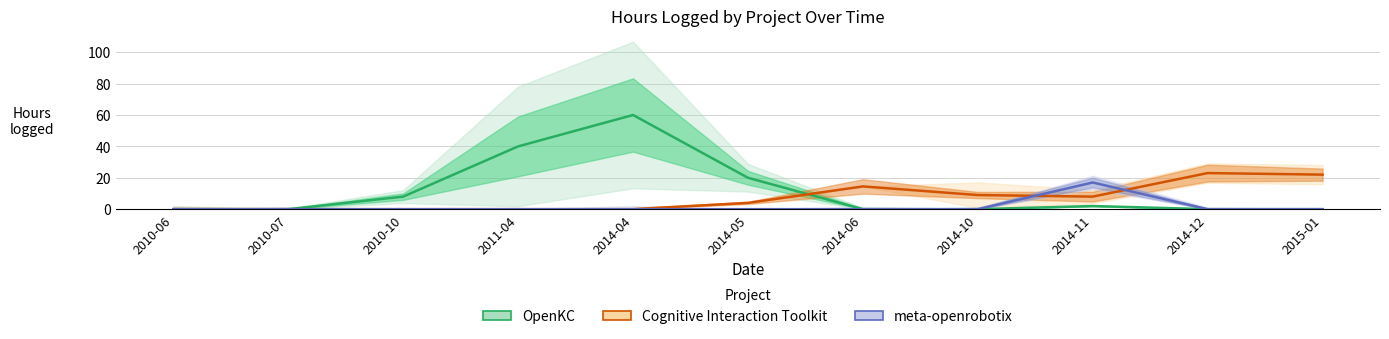

How many values in the Cognitive Interaction Toolkit series exceed 4?

5